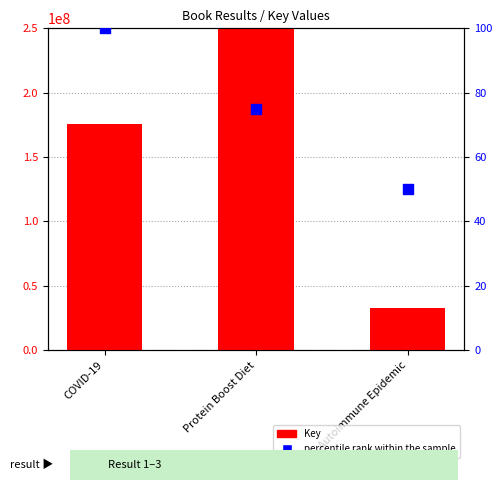

Which series reaches the maximum Y coordinate?

Key